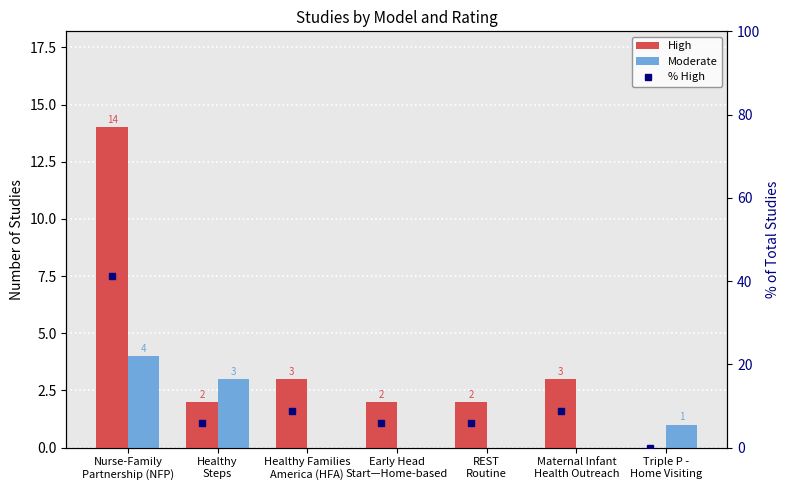

What is the difference between the maximum and minimum values in the Moderate series?

4.0